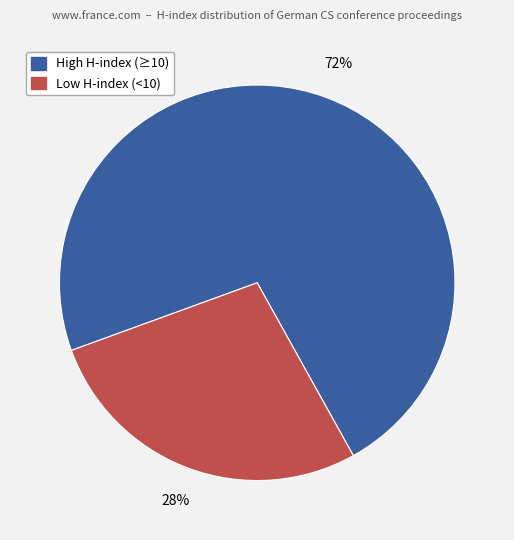

To the nearest percent, what is the average slice percentage?

50%